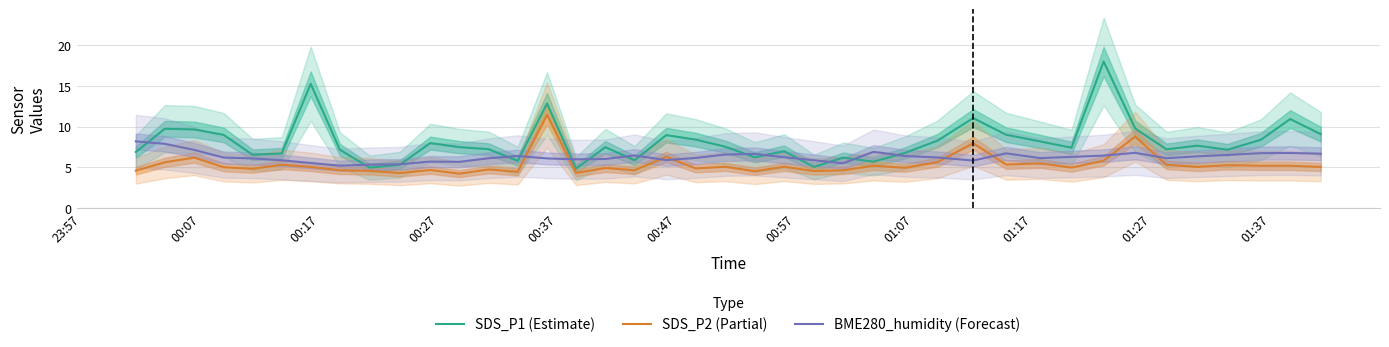

What is the lowest value of the SDS_P1 (Estimate) series?

4.8